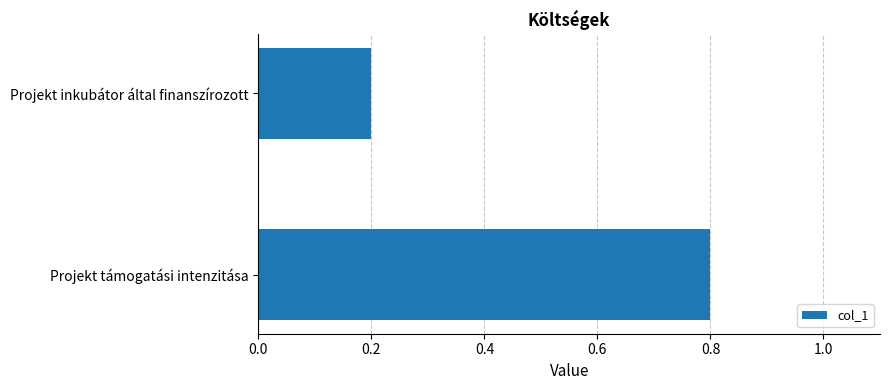

How many values are between 0 and 1?

2